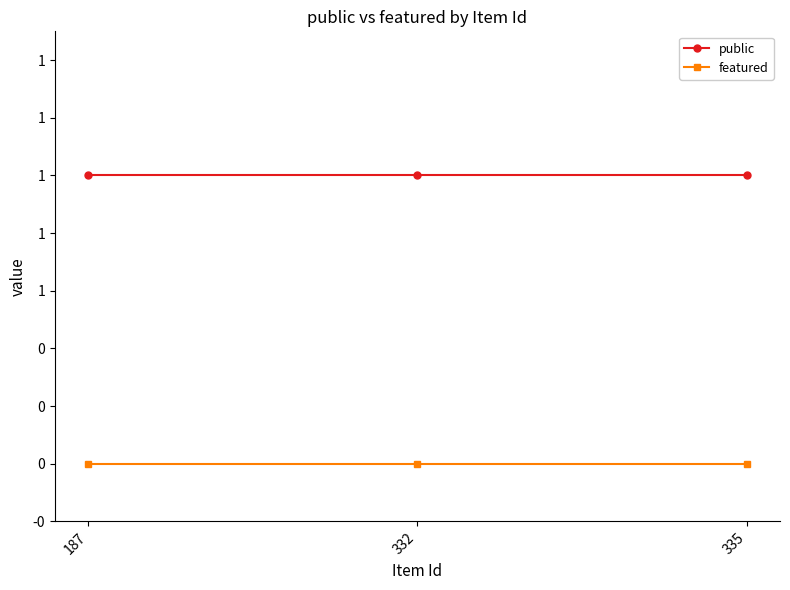

Does the chart display data point markers on the line(s)?

Yes